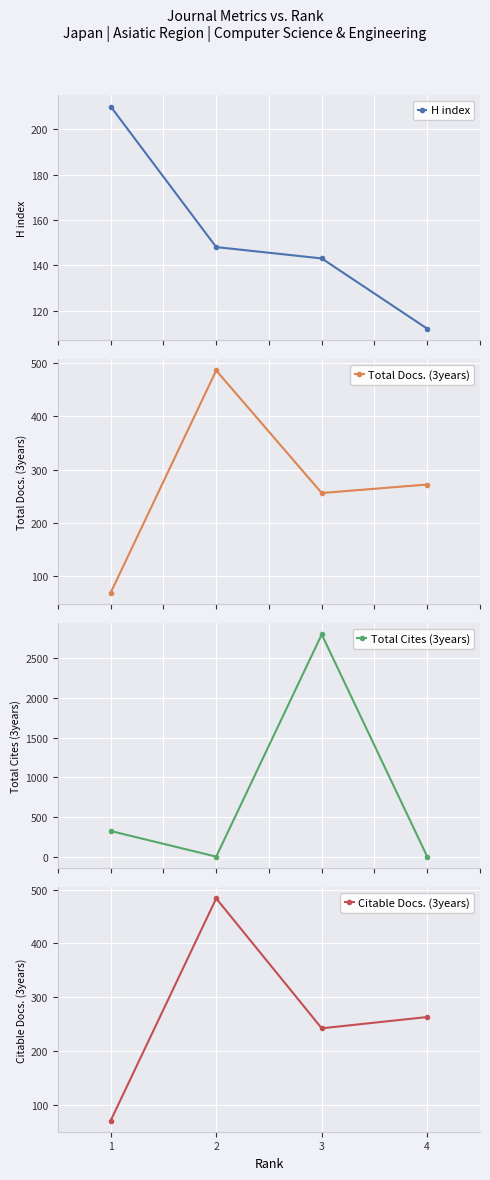

At which category does the chart reach its peak across all series?

3